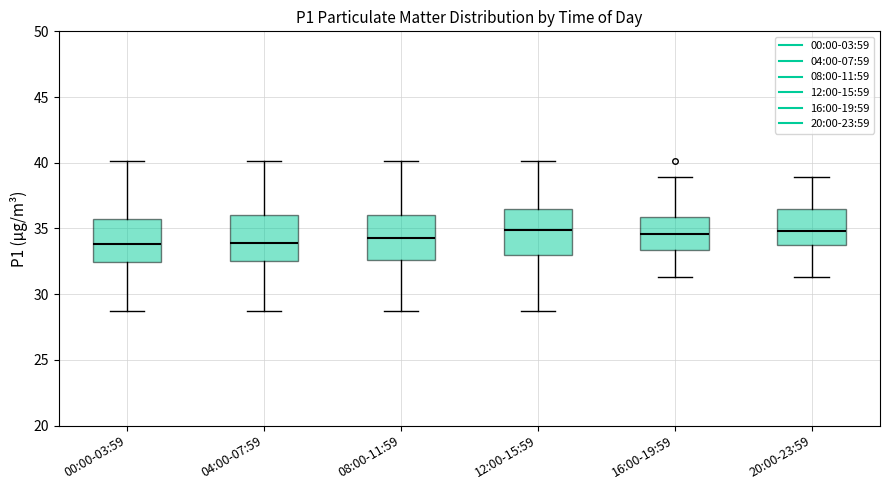

Reading left to right, transcribe this box plot: for each box, give where its median line is, the range the box spans, and where its two whiskers end, as read against the y-axis. The values are not printed on the chart, so give them approximately, as read against the axis.

00:00-03:59: median 34.0, box 32.5 to 35.5, whiskers 29.0 to 40.0
04:00-07:59: median 34.0, box 32.5 to 36.0, whiskers 29.0 to 40.0
08:00-11:59: median 34.5, box 32.5 to 36.0, whiskers 29.0 to 40.0
12:00-15:59: median 35.0, box 33.0 to 36.5, whiskers 29.0 to 40.0
16:00-19:59: median 34.5, box 33.5 to 36.0, whiskers 31.5 to 39.0
20:00-23:59: median 35.0, box 34.0 to 36.5, whiskers 31.5 to 39.0